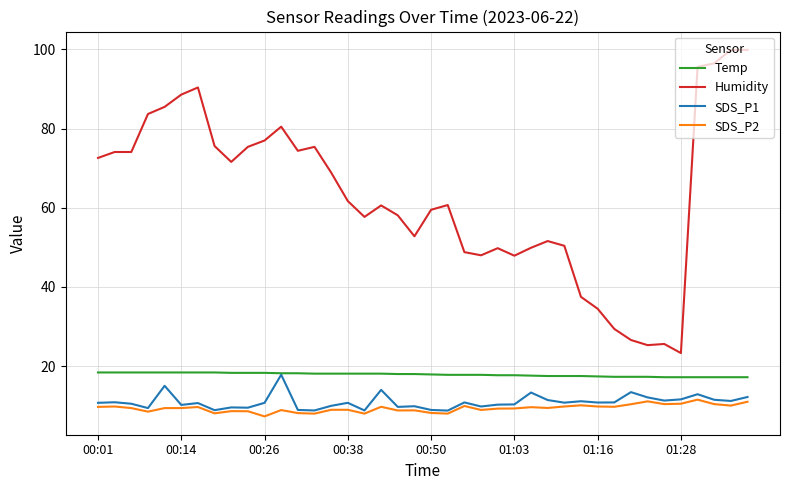

What is the maximum value shown in the chart?

99.9